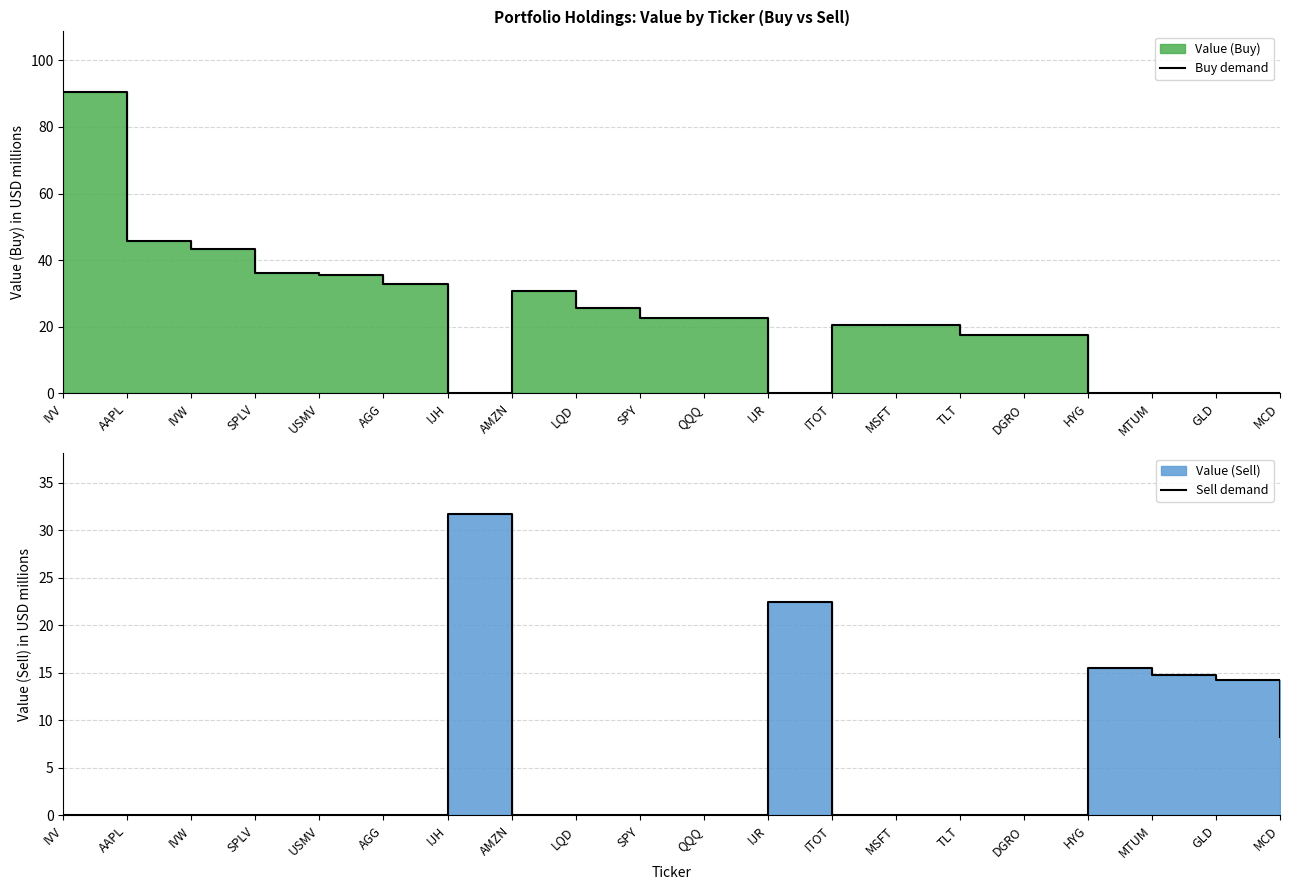

Between which two adjacent categories do Sell demand and Buy demand first intersect?

AGG and IJH